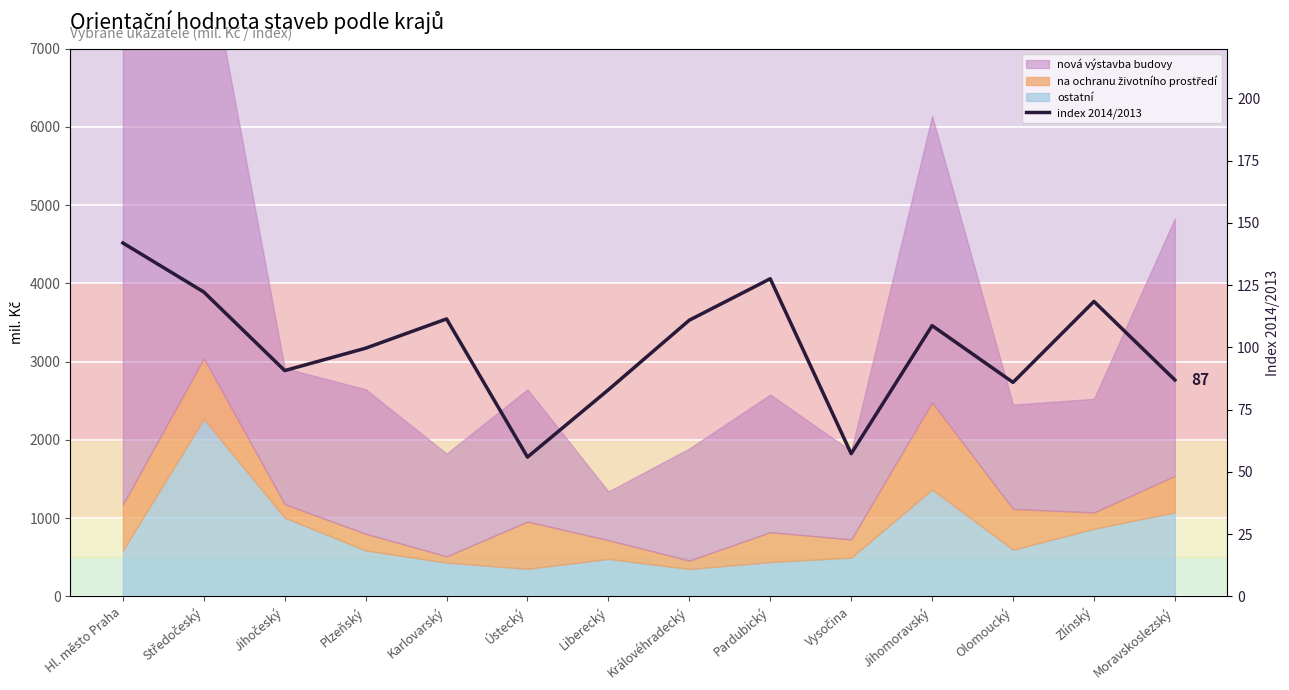

Reading left to right, list all the values displayed in this chart.

141.9	122.2	90.7	99.7	111.4	55.9	83.0	110.9	127.5	57.3	108.7	85.9	118.4	86.9